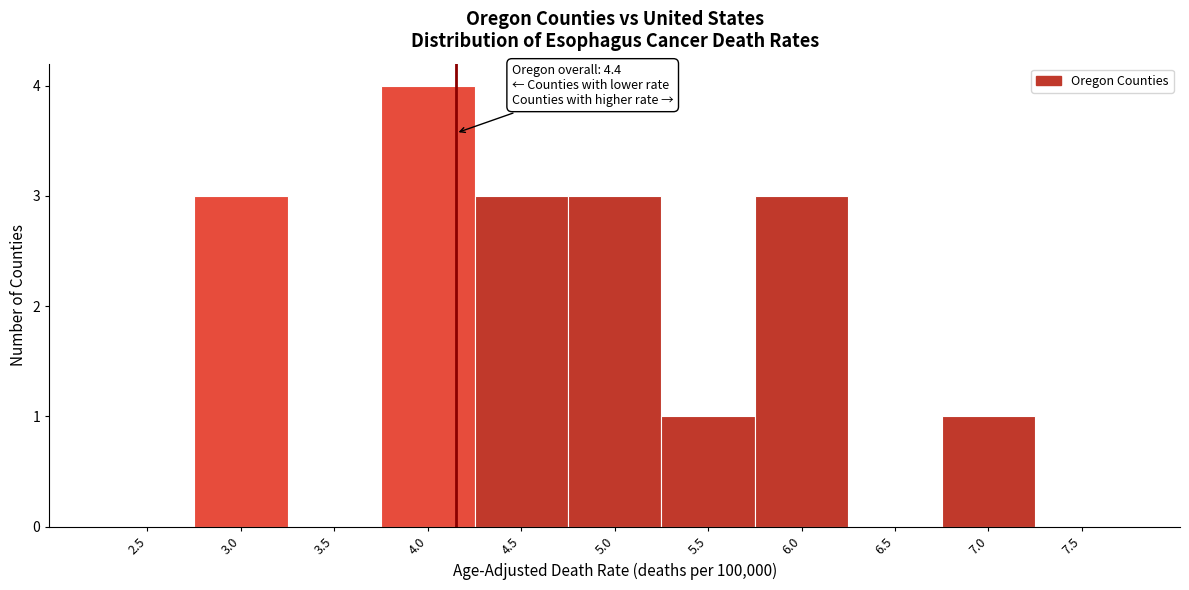

Reading left to right, list all the values displayed in this chart.

2.5=0	3.0=3	3.5=0	4.0=4	4.5=3	5.0=3	5.5=1	6.0=3	6.5=0	7.0=1	7.5=0